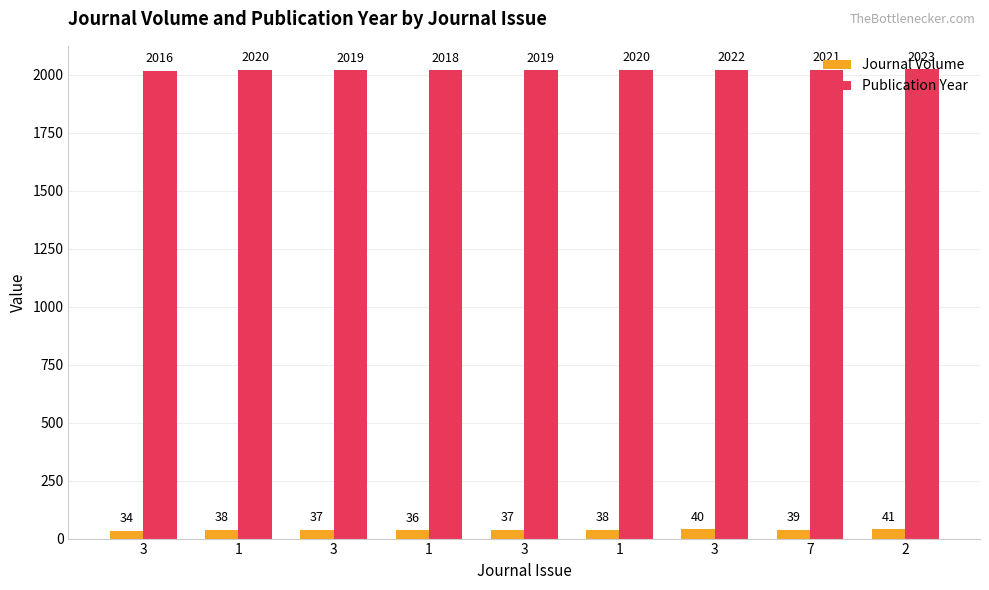

What is the sum of all Publication Year values?

18178